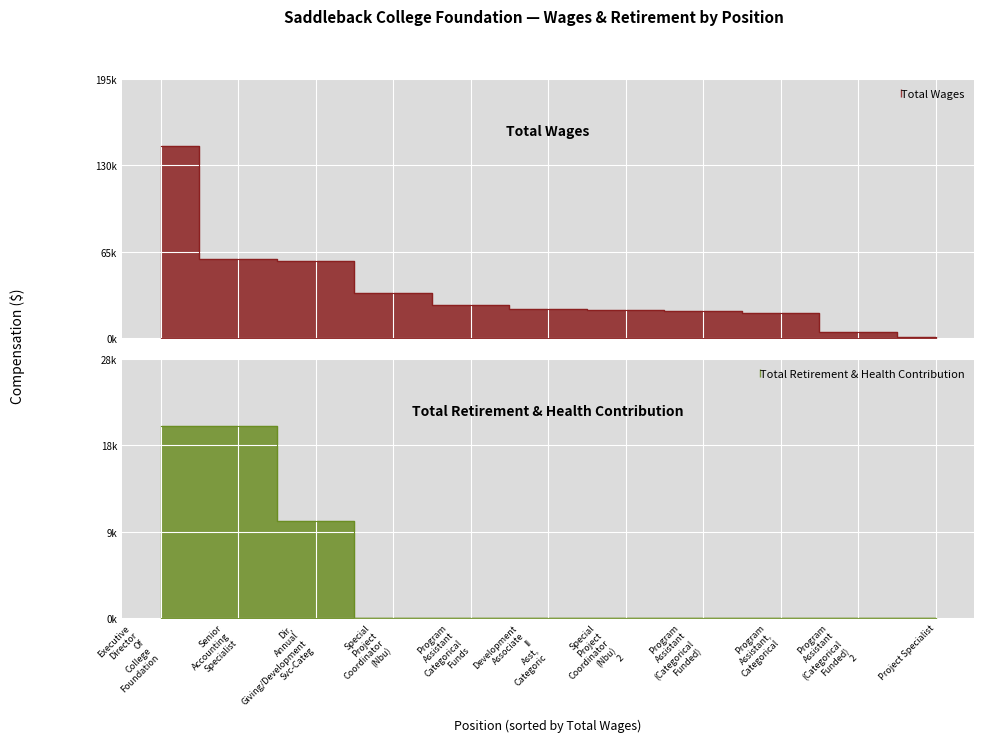

What is the difference between the Total Wages values at Program Assistant (Categorical Funded) 2 and Development Associate II Asst, Categoric?

17503